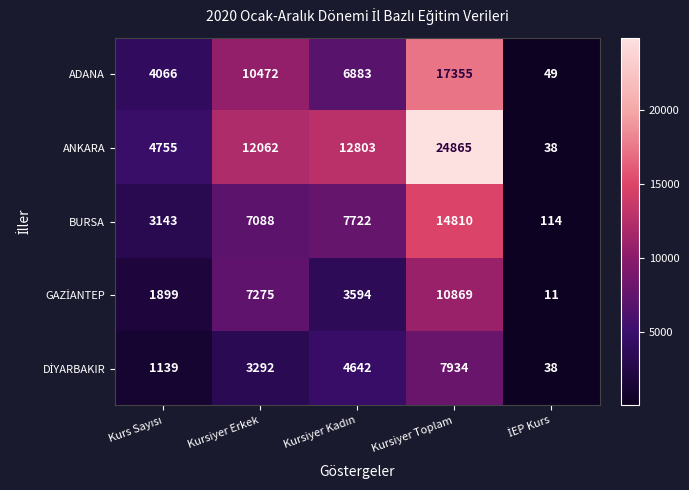

Which series has the largest total across all categories?

ANKARA